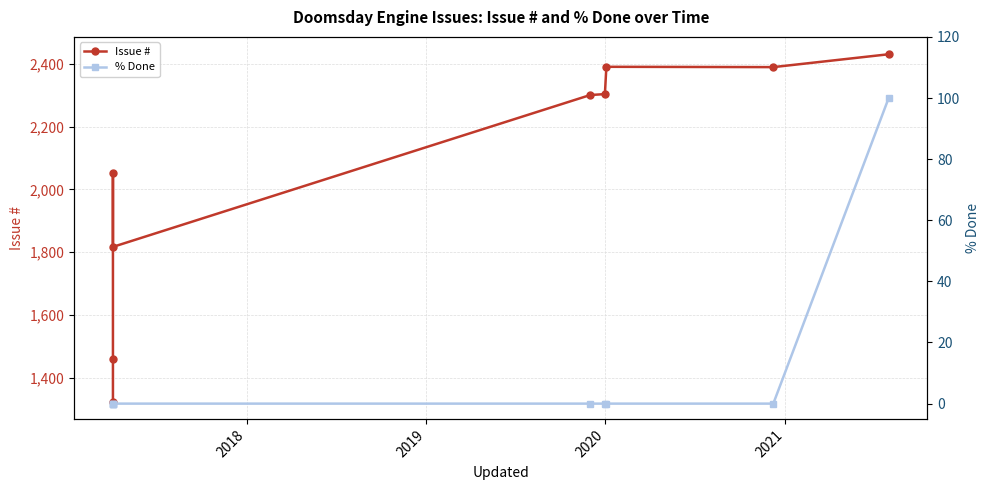

How many values in the Issue # series exceed 2301?

4